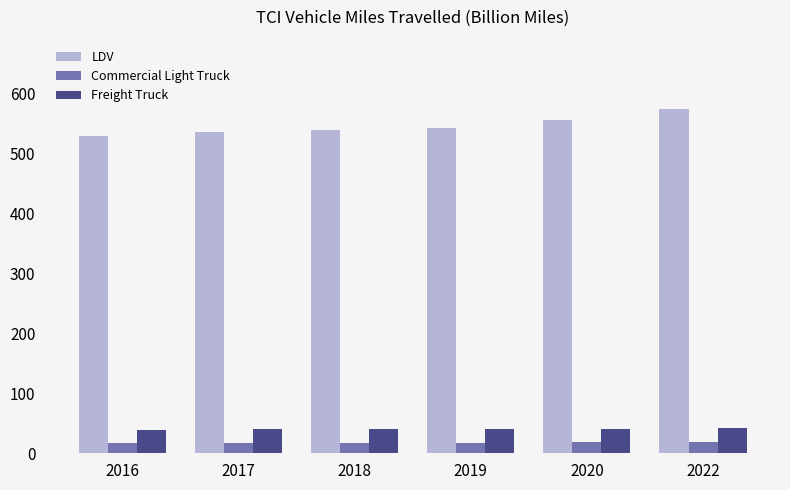

At which category is the sum across all series the highest?

2022